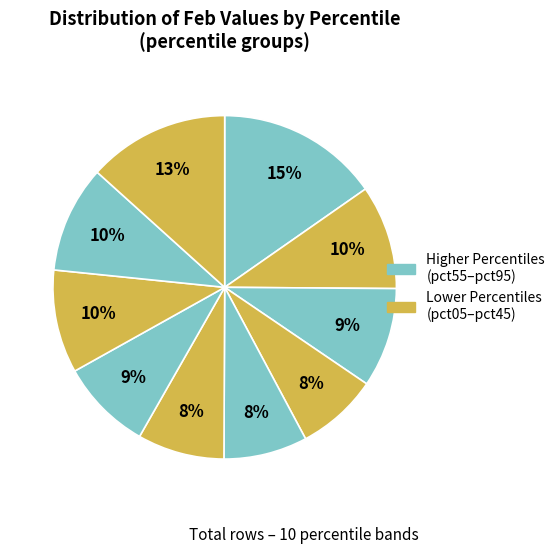

How many slices are in this pie chart?

10